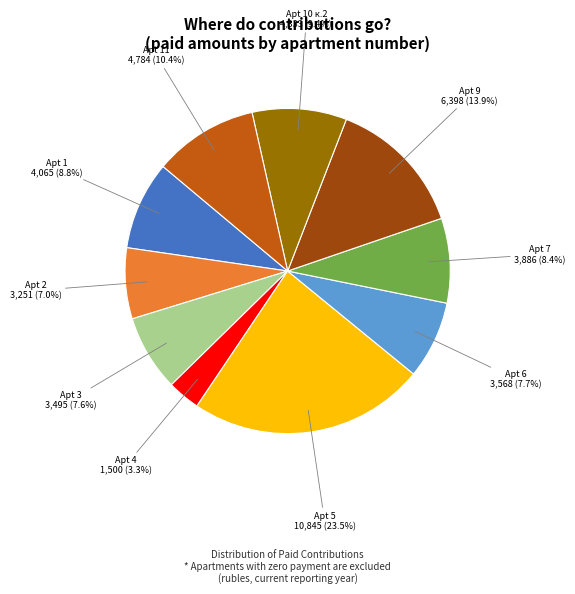

Is there a majority slice in this chart?

No